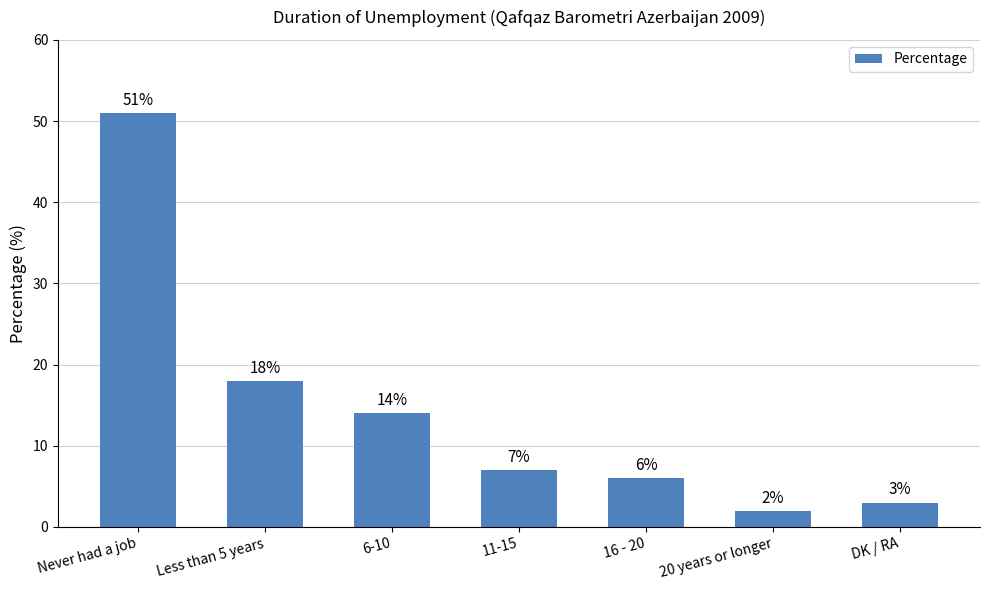

Reading left to right, extract all data points from this chart.

51	18	14	7	6	2	3